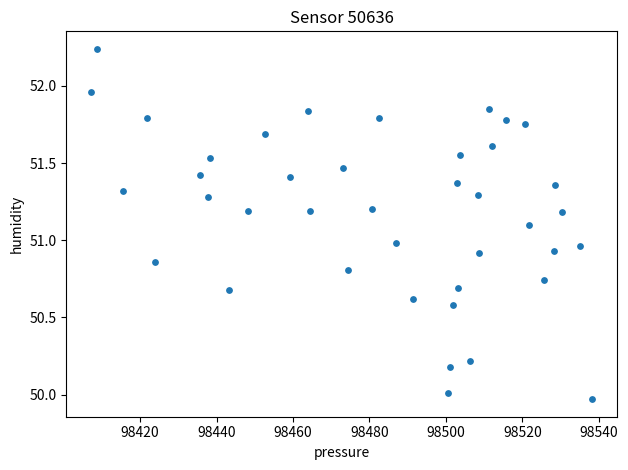

What is the range of X values (max minus min)?

131.0